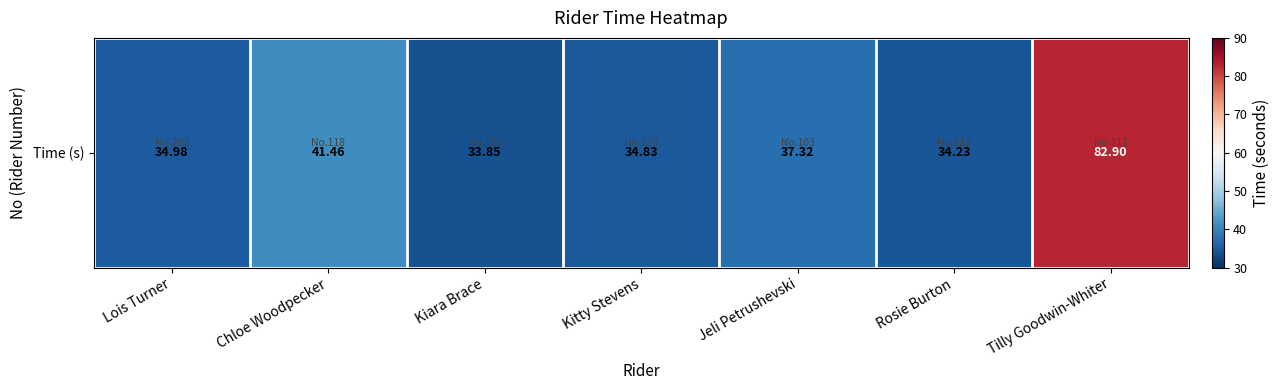

True or false: the data shows 34.3 at Tilly Goodwin-Whiter.

False